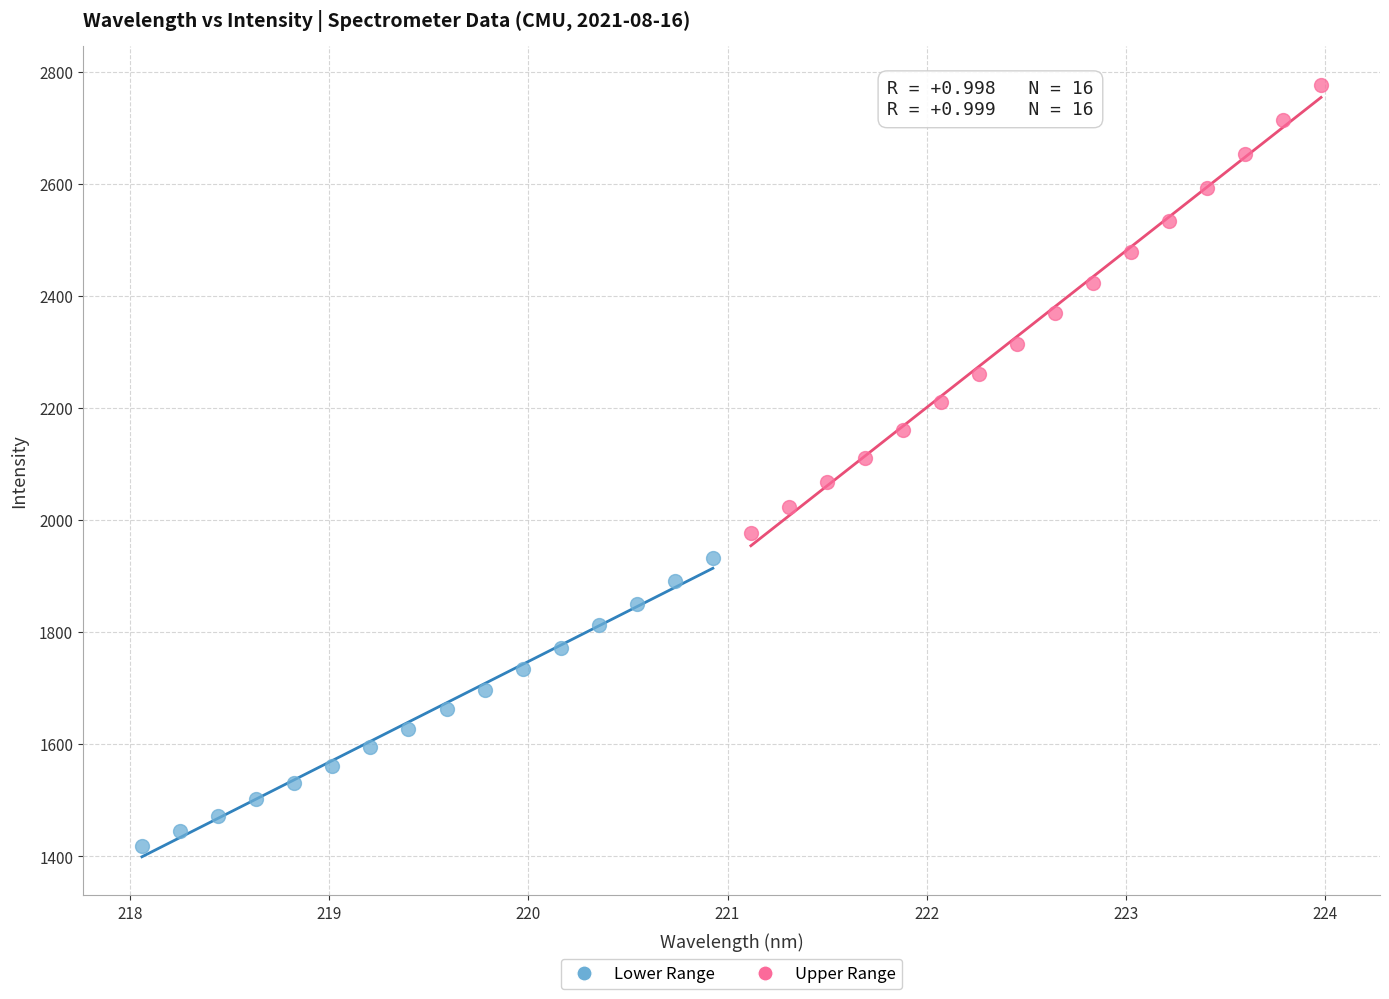

Which series has the widest spread of Y values?

Upper Range